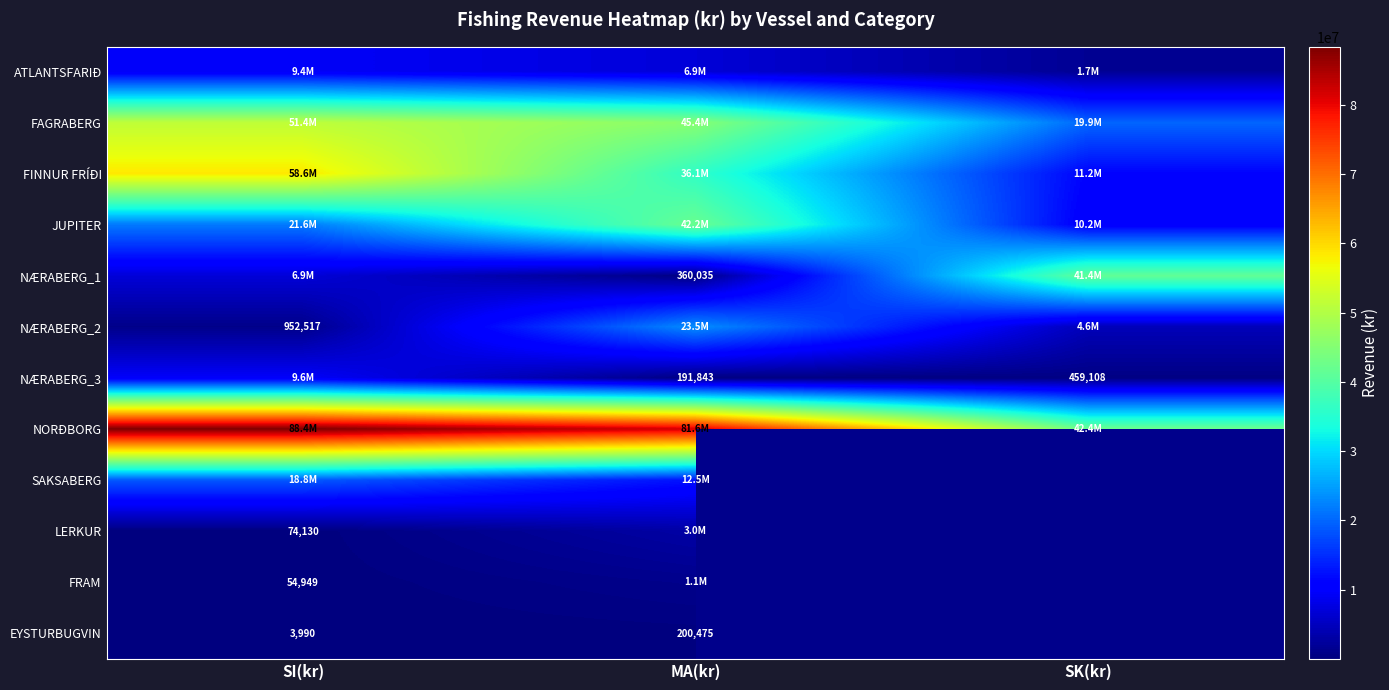

The value of EYSTURBUGVIN at SI(kr) is 3990. True or false?

True